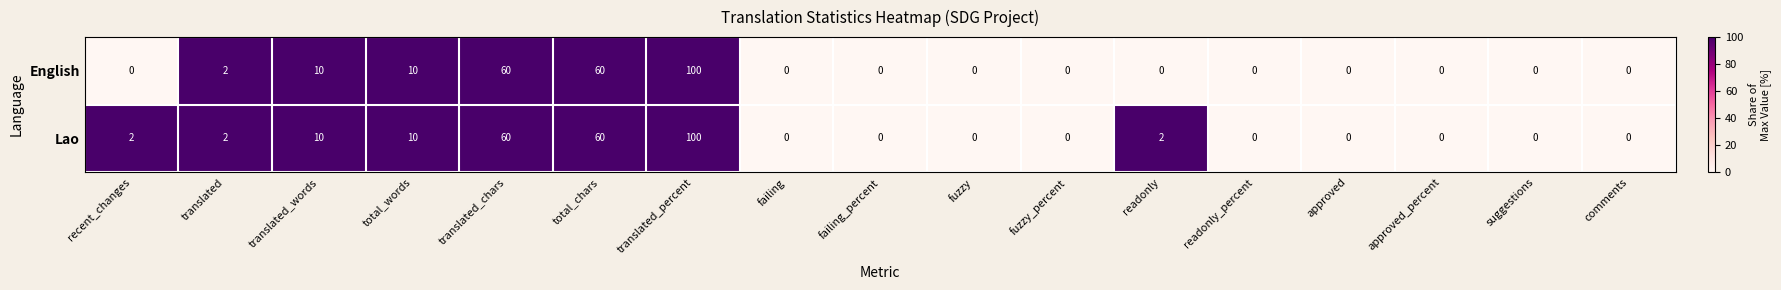

Which label corresponds to the largest value in the chart?

translated_percent